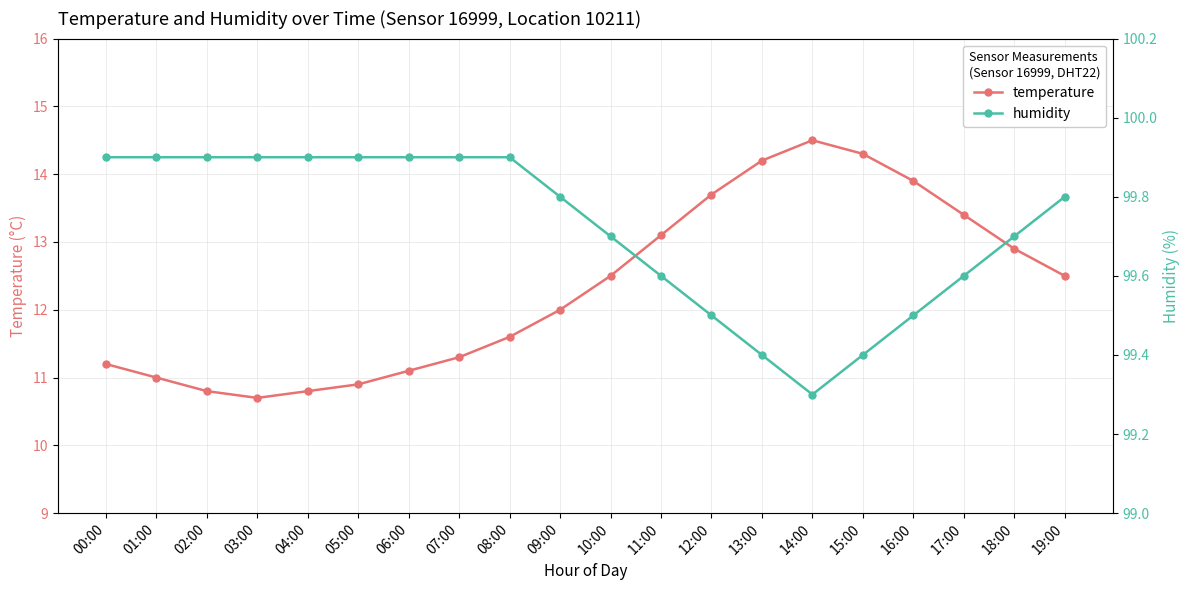

Reading left to right, list all the values displayed in this chart.

temperature: 00:00=11.2	01:00=11.0	02:00=10.8	03:00=10.7	04:00=10.8	05:00=10.9	06:00=11.1	07:00=11.3	08:00=11.6	09:00=12.0	10:00=12.5	11:00=13.1	12:00=13.7	13:00=14.2	14:00=14.5	15:00=14.3	16:00=13.9	17:00=13.4	18:00=12.9	19:00=12.5
humidity: 00:00=99.9	01:00=99.9	02:00=99.9	03:00=99.9	04:00=99.9	05:00=99.9	06:00=99.9	07:00=99.9	08:00=99.9	09:00=99.8	10:00=99.7	11:00=99.6	12:00=99.5	13:00=99.4	14:00=99.3	15:00=99.4	16:00=99.5	17:00=99.6	18:00=99.7	19:00=99.8